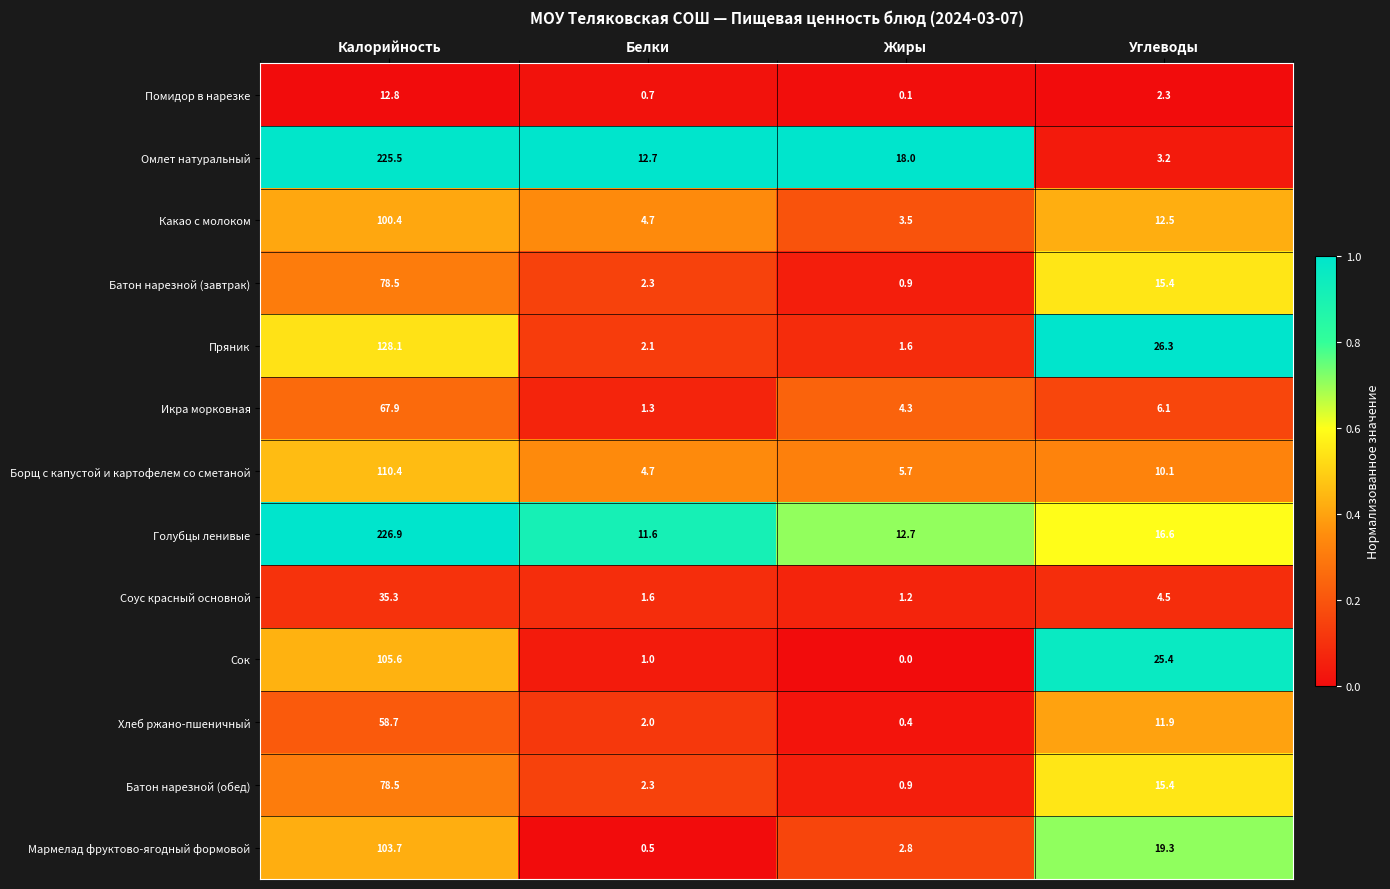

Count the number of data series in this chart.

13